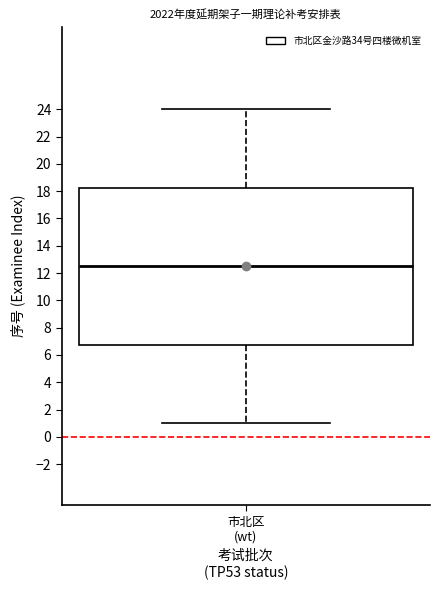

Where does the lower whisker of the box for 市北区 (wt) end on the y-axis? The values are not printed on the chart, so give them approximately, as read against the axis.

1.0